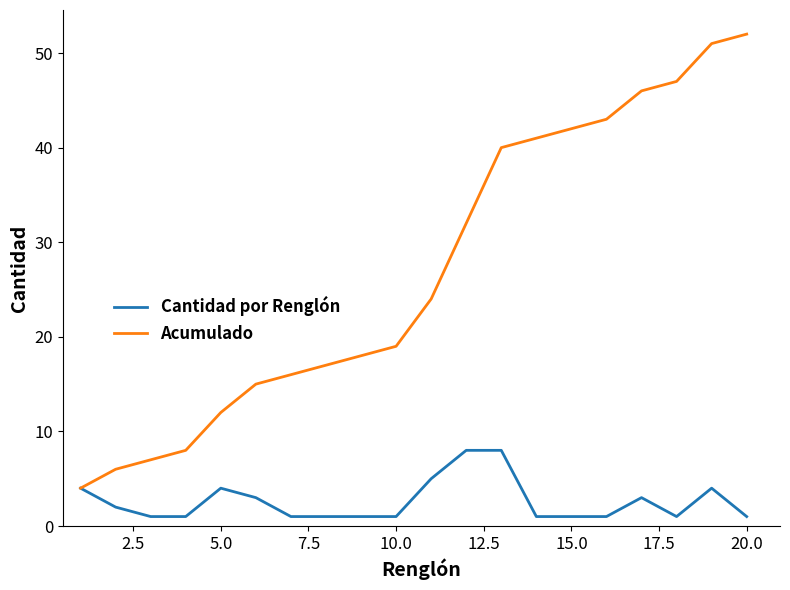

Rank the series by their average value, from lowest to highest.

Cantidad por Renglón, Acumulado